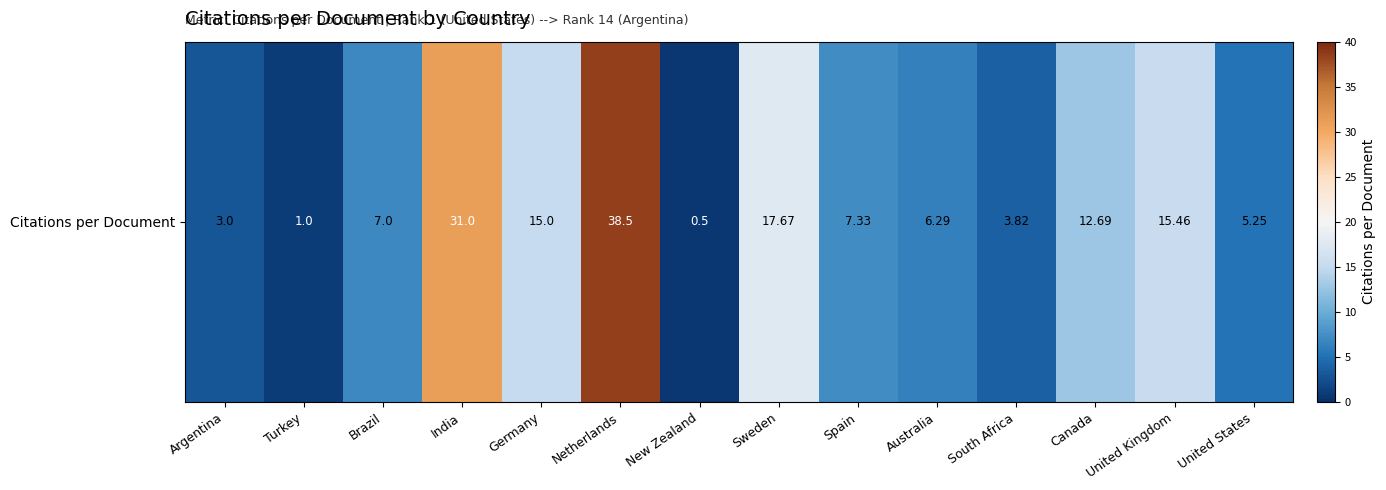

List the labels in order of value, smallest first.

New Zealand, Turkey, Argentina, South Africa, United States, Australia, Brazil, Spain, Canada, Germany, United Kingdom, Sweden, India, Netherlands